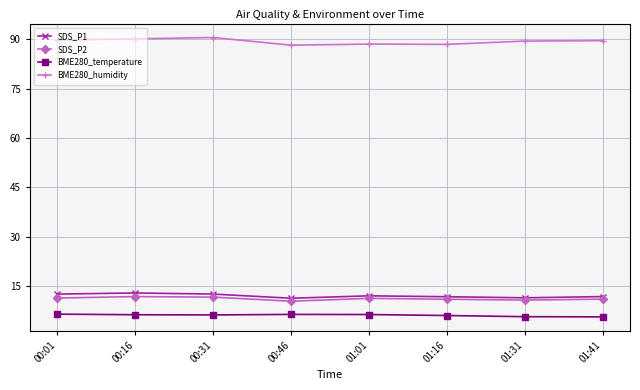

Where does the BME280_humidity series first go above 89?

00:01